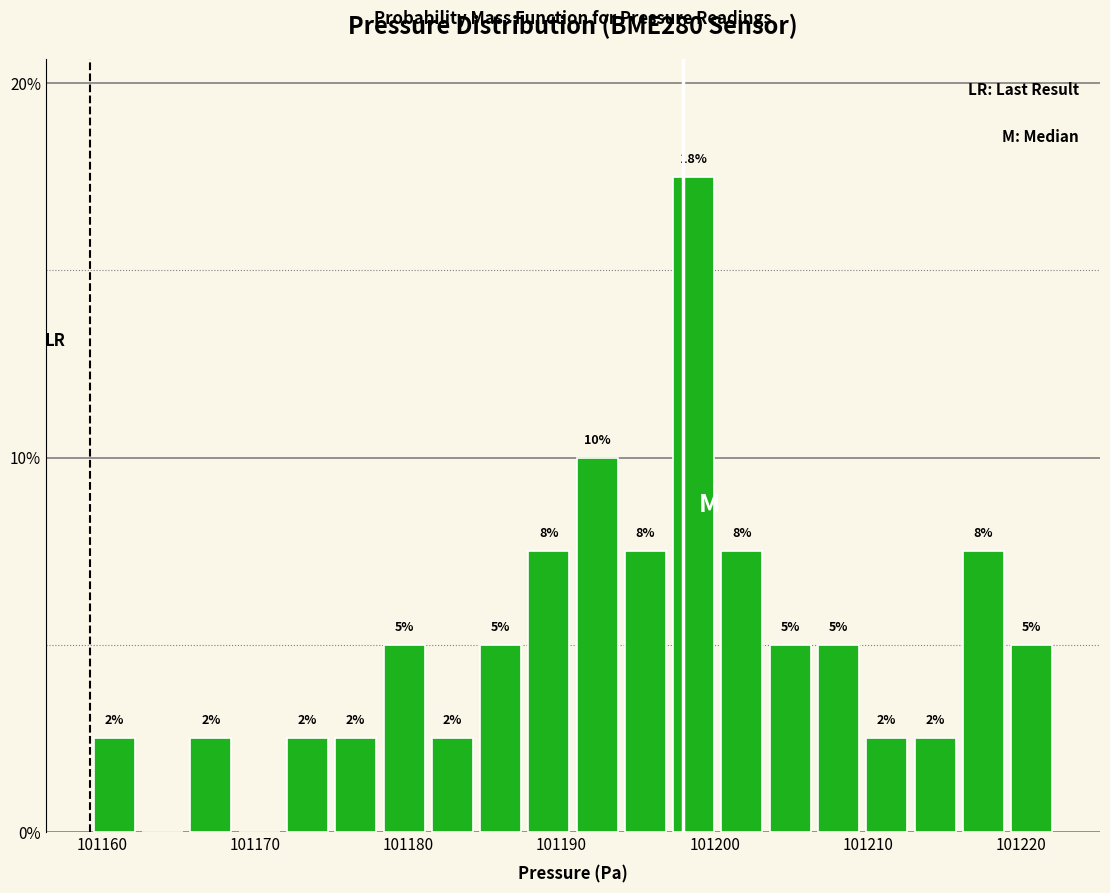

Read against the x-axis, roughly where is the centre of the tallest bar?

101199